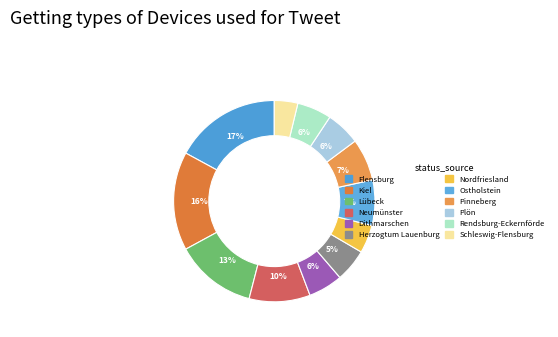

Between Kiel and Herzogtum Lauenburg, which is larger?

Kiel